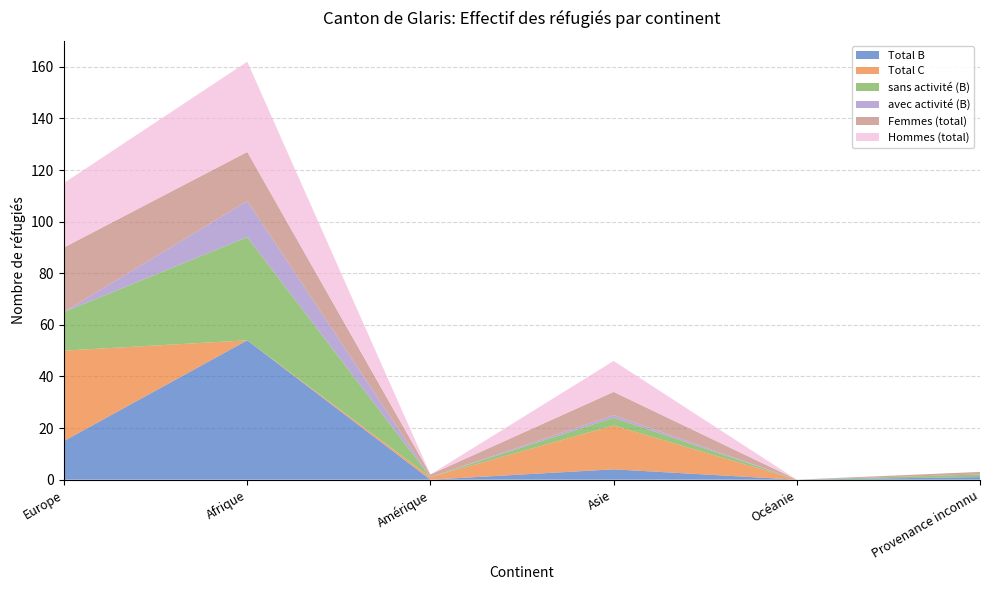

Reading left to right, transcribe all the data shown in this chart.

Total B: Europe=15	Afrique=54	Amérique=0	Asie=4	Océanie=0	Provenance inconnu=1
Total C: Europe=35	Afrique=0	Amérique=1	Asie=17	Océanie=0	Provenance inconnu=0
sans activité (B): Europe=15	Afrique=40	Amérique=0	Asie=3	Océanie=0	Provenance inconnu=1
avec activité (B): Europe=0	Afrique=14	Amérique=0	Asie=1	Océanie=0	Provenance inconnu=0
Femmes (total): Europe=25	Afrique=19	Amérique=1	Asie=9	Océanie=0	Provenance inconnu=1
Hommes (total): Europe=25	Afrique=35	Amérique=0	Asie=12	Océanie=0	Provenance inconnu=0